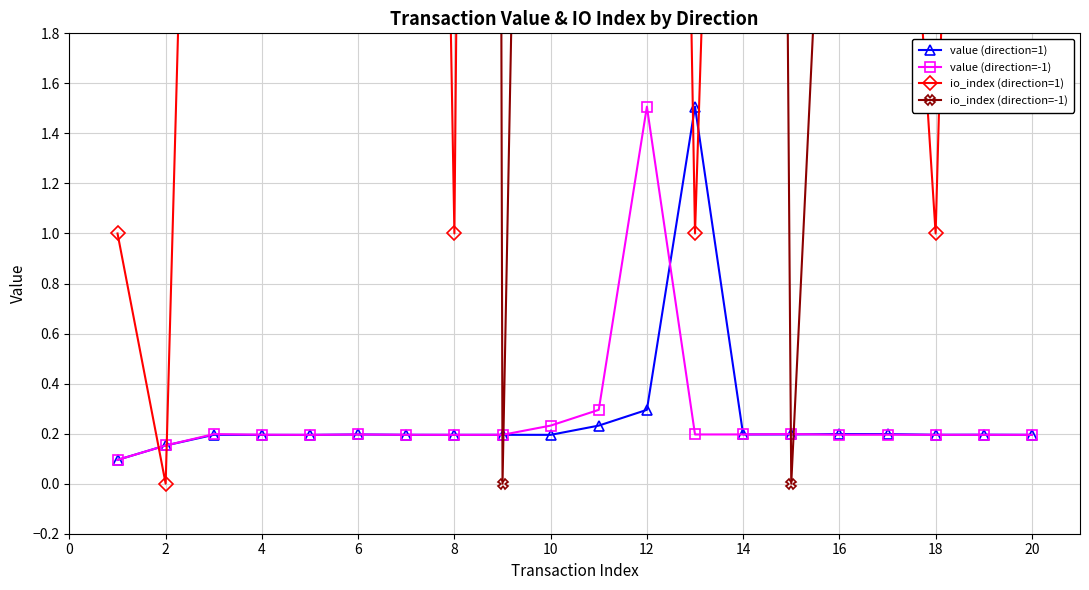

What is the sum of all io_index (direction=-1) values?

377.0